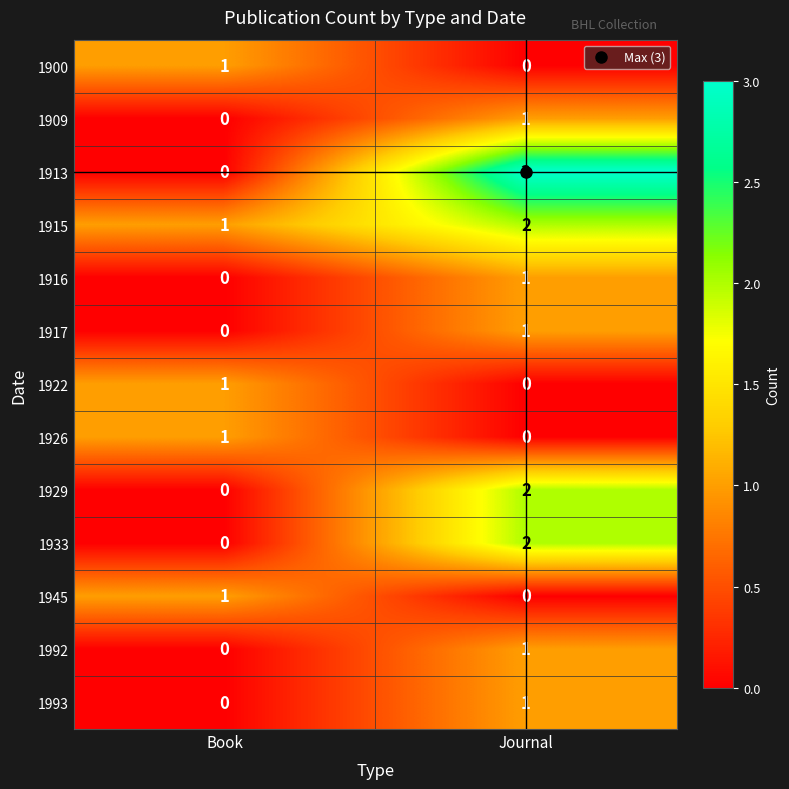

What is the sum of the 1913 values at Journal and Book?

3